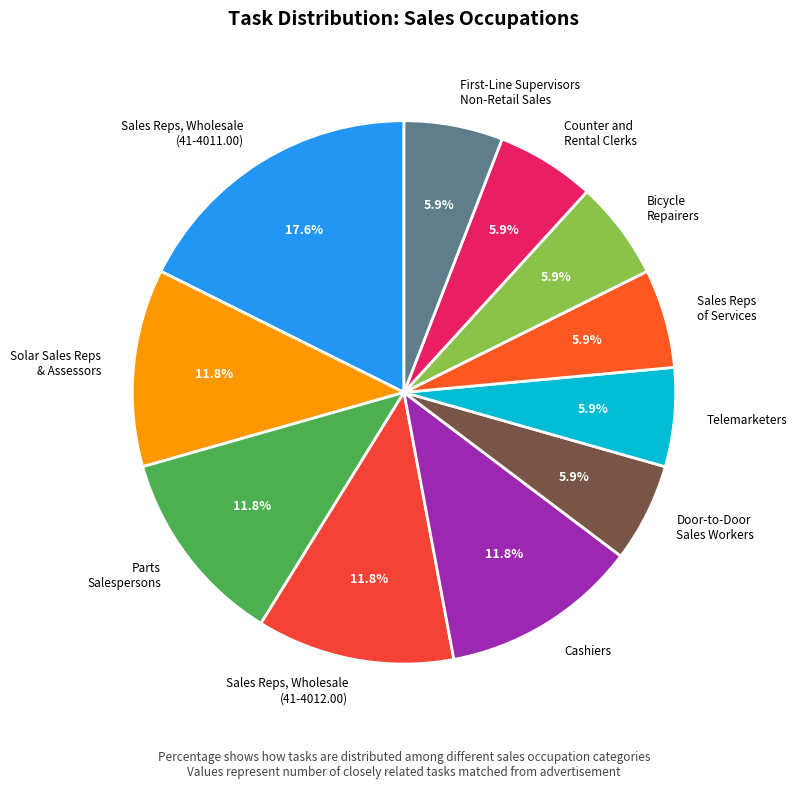

Which slice is the largest?

Sales Reps, Wholesale (41-4011.00)